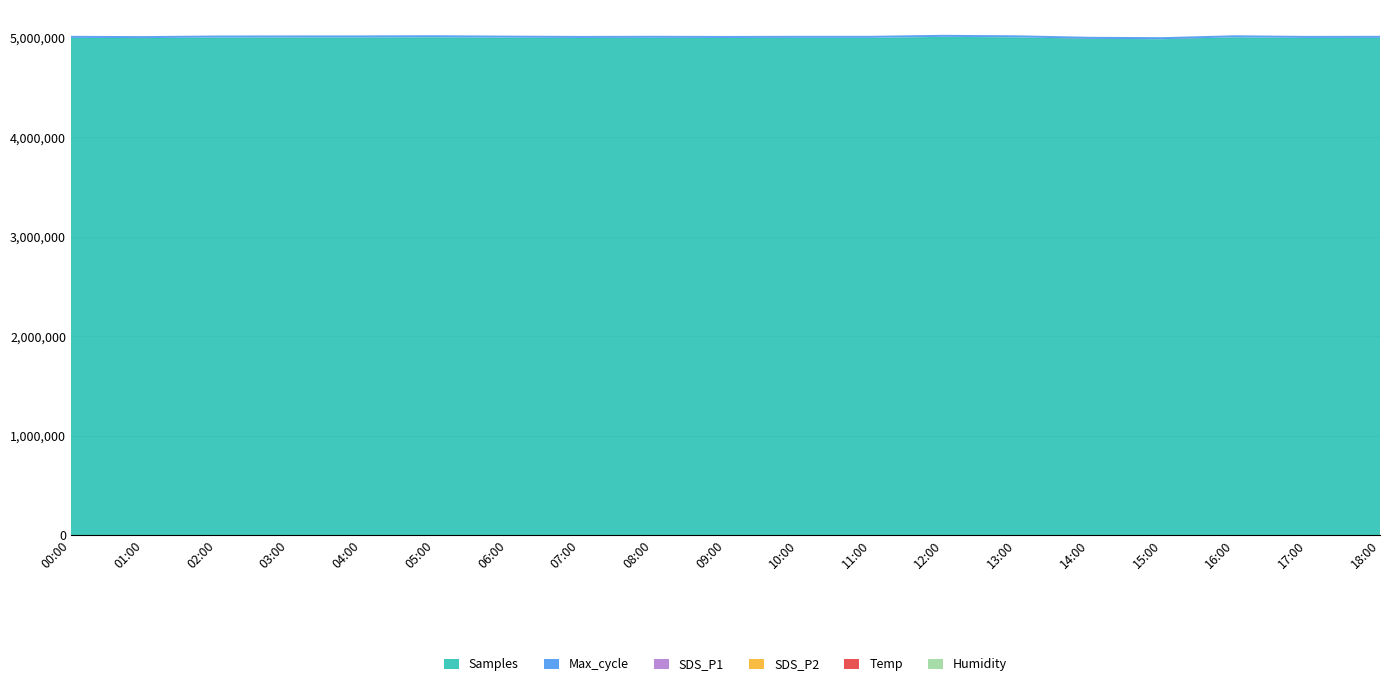

Reading left to right, transcribe all the data shown in this chart.

Samples: 00:00=4998812.0	01:00=4996565.0	02:00=5002271.0	03:00=5003068.0	04:00=5003552.0	05:00=5004783.0	06:00=5001096.0	07:00=4997959.0	08:00=4999513.0	09:00=4997763.0	10:00=4999117.0	11:00=4999338.0	12:00=5009062.0	13:00=5004381.0	14:00=4989359.0	15:00=4985609.0	16:00=5004236.0	17:00=4998149.0	18:00=4998711.0
Max_cycle: 00:00=20070.0	01:00=20042.0	02:00=20046.0	03:00=20052.0	04:00=20052.0	05:00=20490.0	06:00=20050.0	07:00=20046.0	08:00=20053.0	09:00=20038.0	10:00=20182.0	11:00=20049.0	12:00=20049.0	13:00=20038.0	14:00=20050.0	15:00=20054.0	16:00=20465.0	17:00=20053.0	18:00=20600.0
SDS_P1: 00:00=4.0	01:00=3.0	02:00=4.9	03:00=3.6	04:00=1.8	05:00=8.3	06:00=4.6	07:00=2.7	08:00=3.5	09:00=1.8	10:00=2.9	11:00=4.3	12:00=3.5	13:00=3.1	14:00=3.4	15:00=4.0	16:00=1.5	17:00=4.2	18:00=5.1
SDS_P2: 00:00=1.4	01:00=1.4	02:00=1.6	03:00=1.6	04:00=1.3	05:00=1.9	06:00=1.4	07:00=2.0	08:00=2.0	09:00=1.0	10:00=1.6	11:00=1.9	12:00=2.2	13:00=1.4	14:00=1.1	15:00=2.0	16:00=1.4	17:00=1.6	18:00=1.4
Temp: 00:00=5.1	01:00=5.1	02:00=5.2	03:00=5.2	04:00=5.2	05:00=5.1	06:00=5.2	07:00=5.2	08:00=5.2	09:00=5.1	10:00=5.1	11:00=5.1	12:00=5.1	13:00=5.1	14:00=5.2	15:00=5.1	16:00=5.1	17:00=5.2	18:00=5.2
Humidity: 00:00=99.9	01:00=99.9	02:00=99.9	03:00=99.9	04:00=99.9	05:00=99.9	06:00=99.9	07:00=99.9	08:00=99.9	09:00=99.9	10:00=99.9	11:00=99.9	12:00=99.9	13:00=99.9	14:00=99.9	15:00=99.9	16:00=99.9	17:00=99.9	18:00=99.9